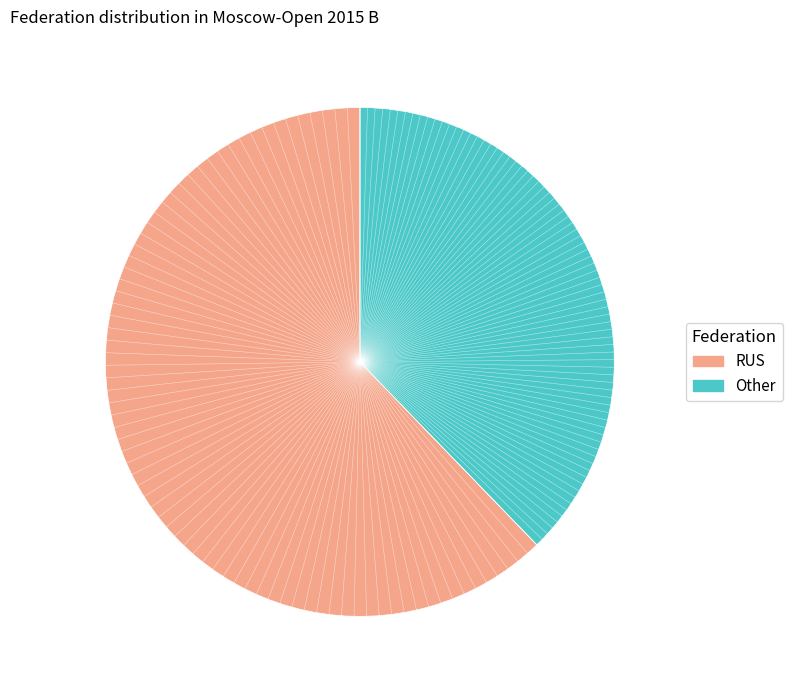

Approximately how many times larger is the value at RUS compared to Other?

1.6